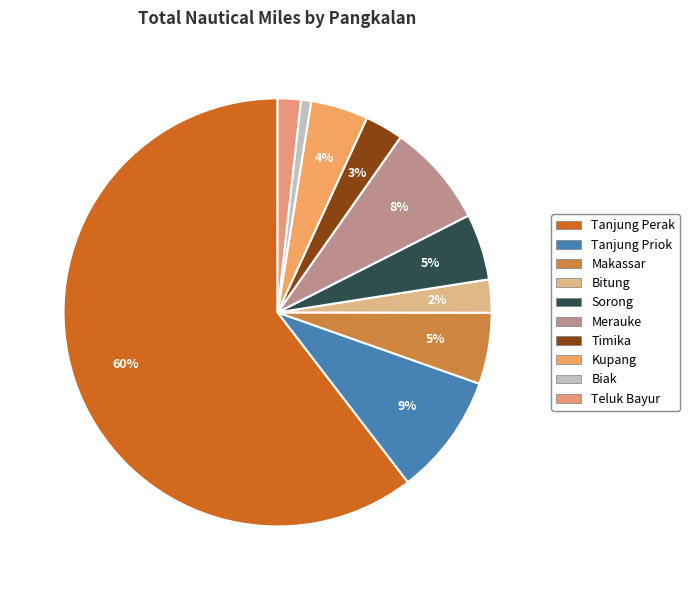

The Merauke slice represents 8% of the pie. True or false?

True